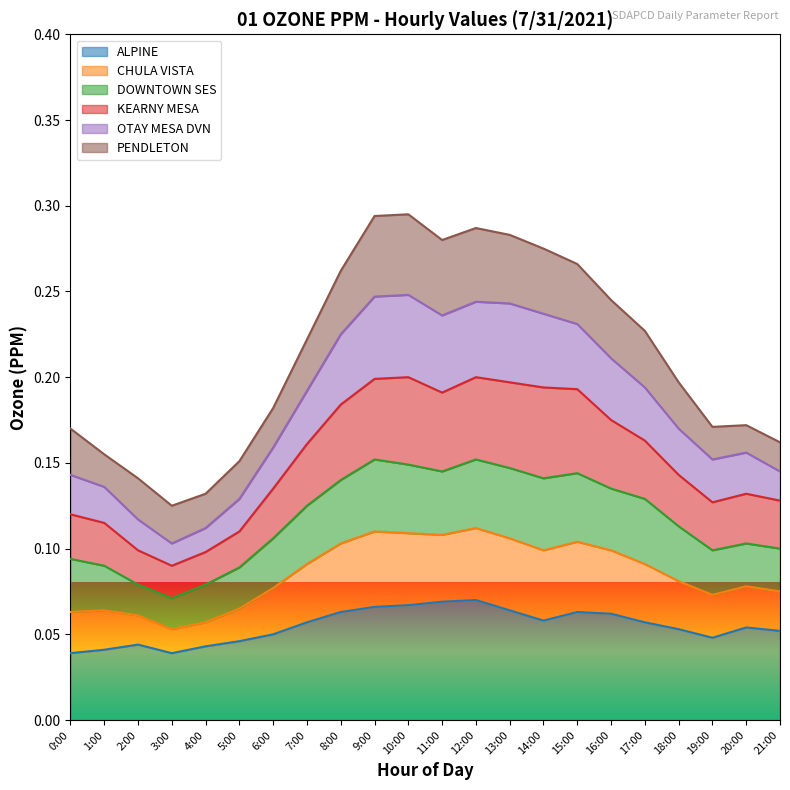

What are all the series names shown in the legend?

ALPINE, CHULA VISTA, DOWNTOWN SES, KEARNY MESA, OTAY MESA DVN, PENDLETON